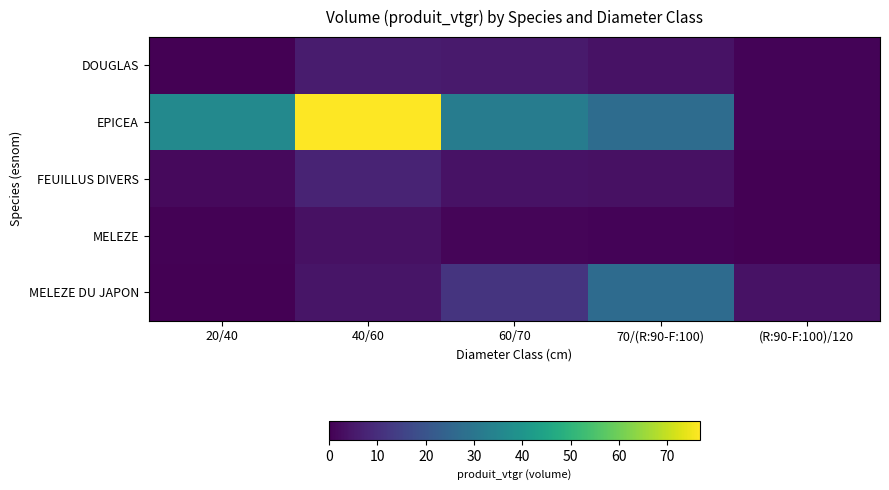

Reading left to right, transcribe all the data shown in this chart.

DOUGLAS: 20/40=0.2	40/60=5.7	60/70=5.4	70/(R:90-F:100)=3.6	(R:90-F:100)/120=0.7
EPICEA: 20/40=36.0	40/60=76.7	60/70=32.2	70/(R:90-F:100)=27.3	(R:90-F:100)/120=0.8
FEUILLUS DIVERS: 20/40=2.0	40/60=7.8	60/70=3.8	70/(R:90-F:100)=3.5	(R:90-F:100)/120=0.0
MELEZE: 20/40=0.5	40/60=3.4	60/70=1.0	70/(R:90-F:100)=0.7	(R:90-F:100)/120=0.0
MELEZE DU JAPON: 20/40=0.0	40/60=4.4	60/70=11.6	70/(R:90-F:100)=26.7	(R:90-F:100)/120=3.7